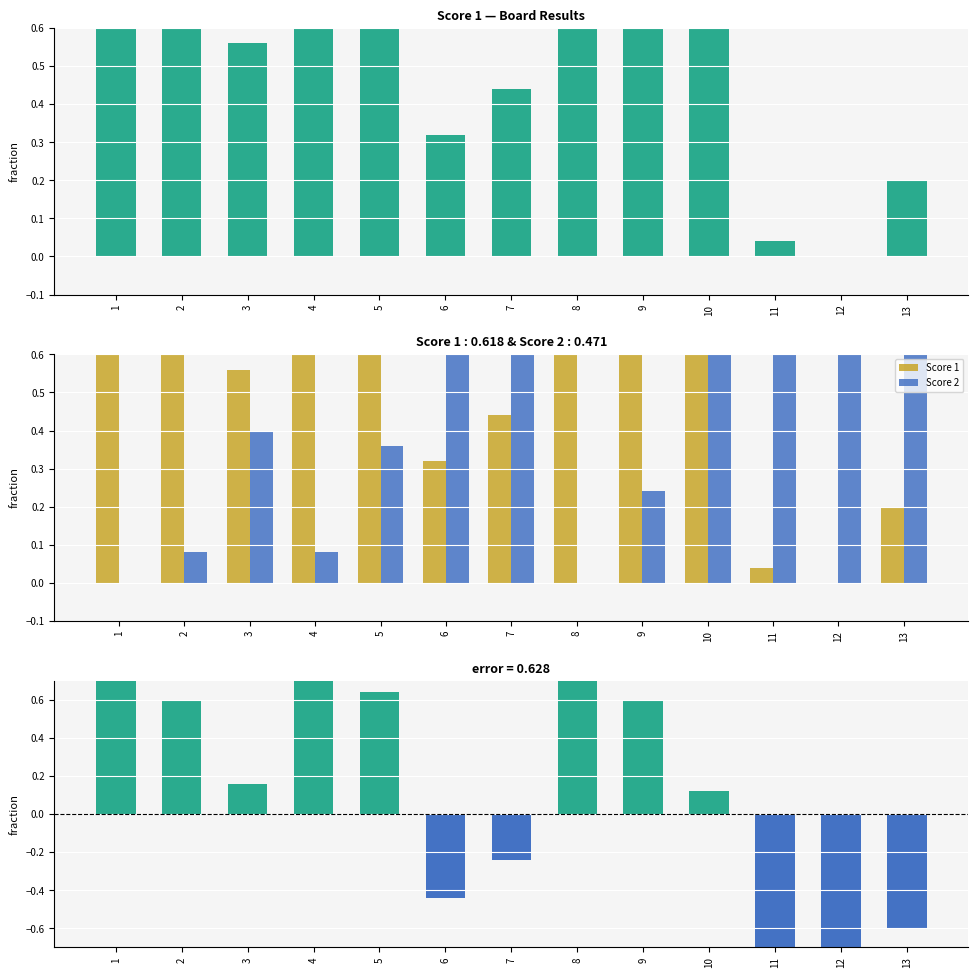

Which series has the largest total across all categories?

Score 1